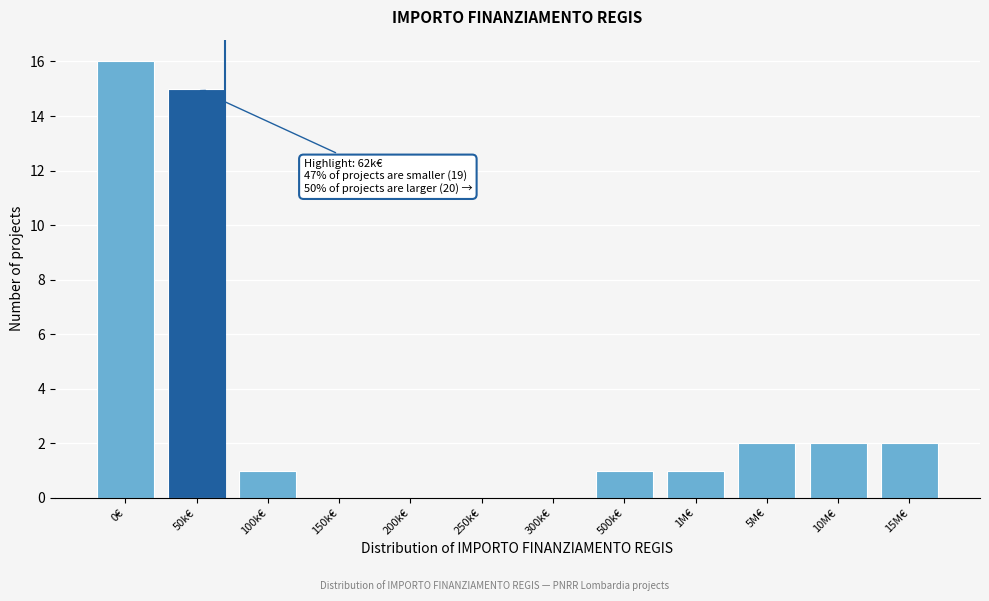

Reading right to left, what are all the values shown in this chart?

15M€=2	10M€=2	5M€=2	1M€=1	500k€=1	300k€=0	250k€=0	200k€=0	150k€=0	100k€=1	50k€=15	0€=16